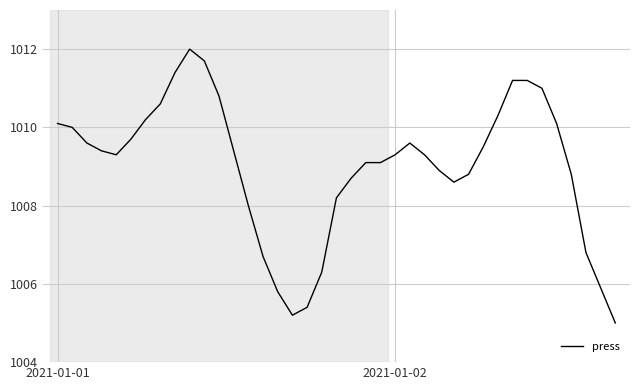

What is the greatest value displayed?

1012.0